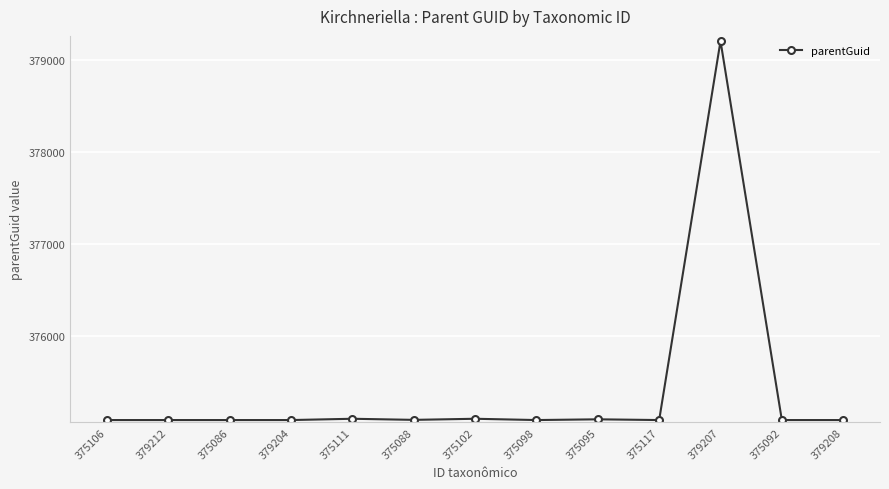

What is the value of the 12th point from the left?

375084